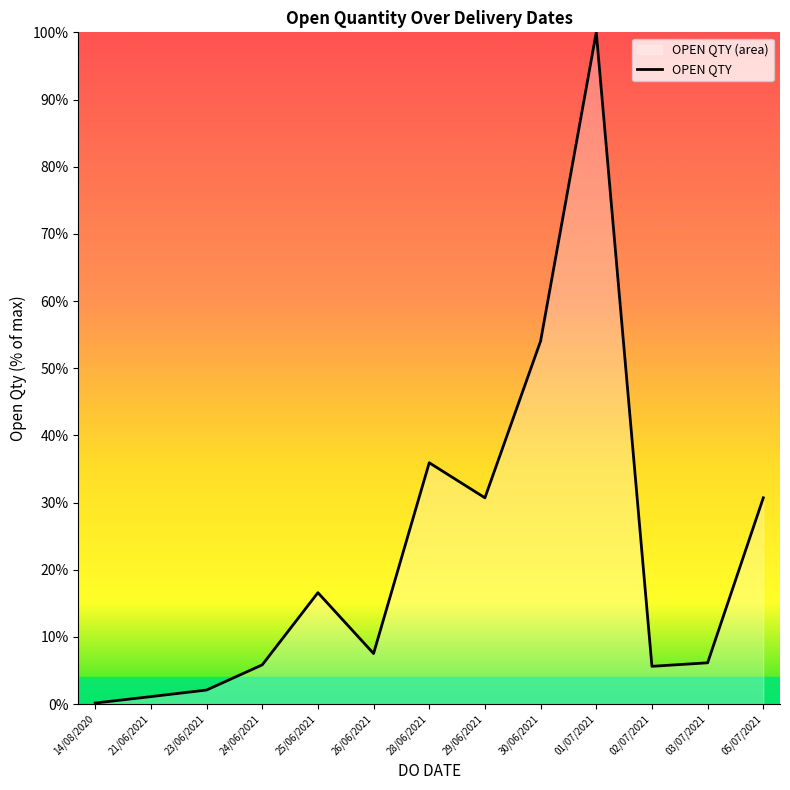

How many points are higher than both their immediate neighbors (excluding endpoints)?

3